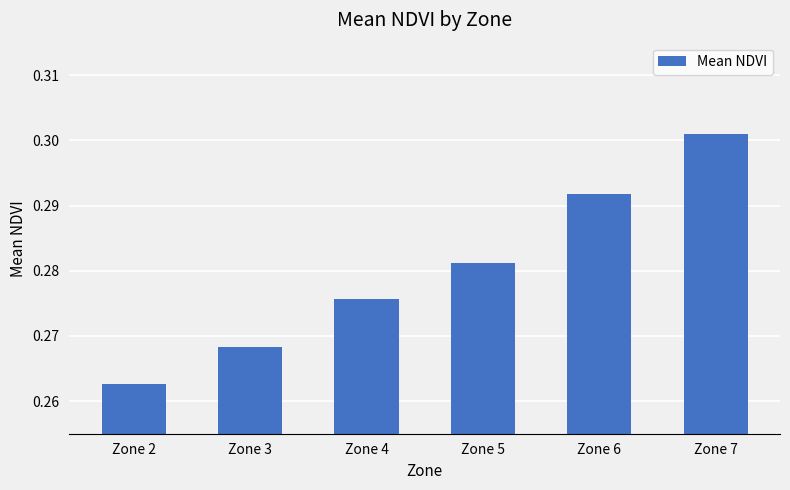

How many values are between 0 and 1?

6